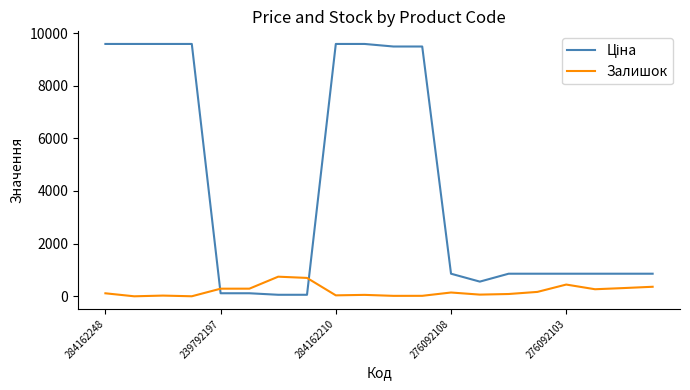

Is this an area chart (filled region under the line)?

No